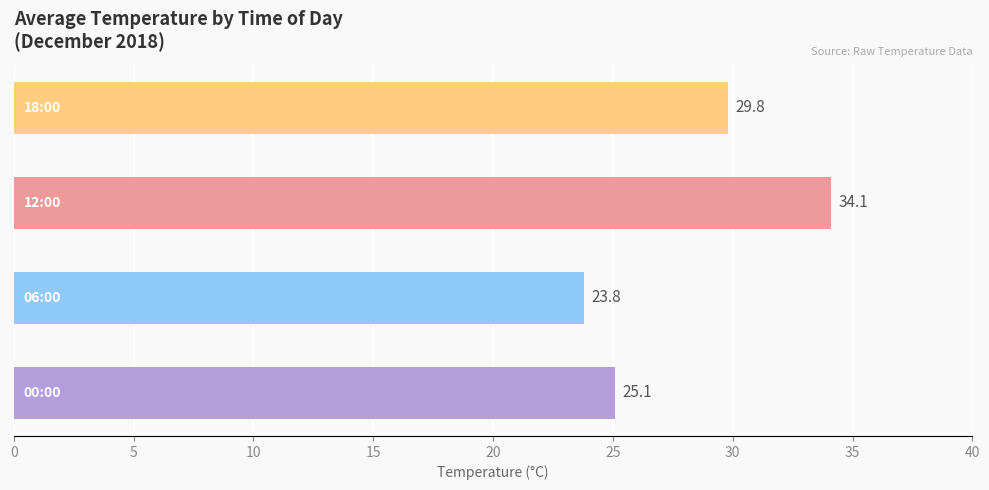

What is the difference between the maximum and second lowest values?

9.0